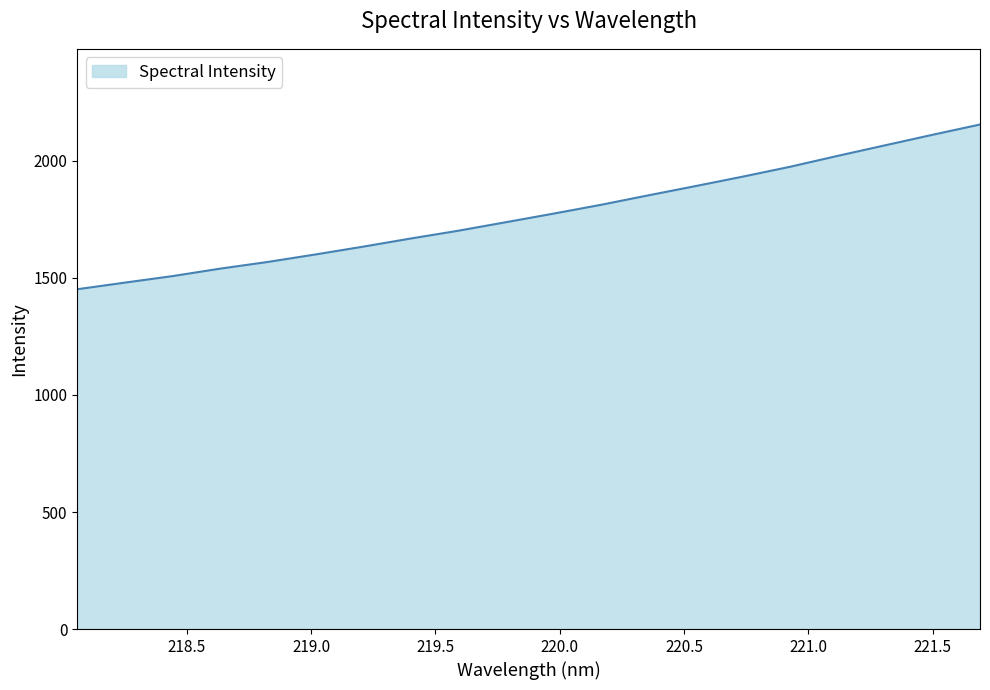

What is the difference between the maximum and minimum values?

703.8